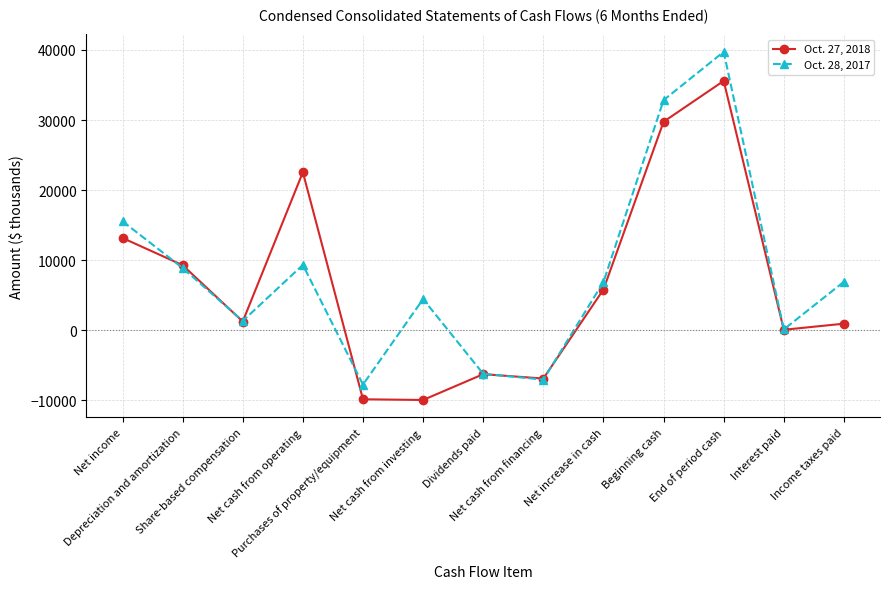

Rank the series at Net increase in cash from lowest to highest value.

Oct. 27, 2018, Oct. 28, 2017